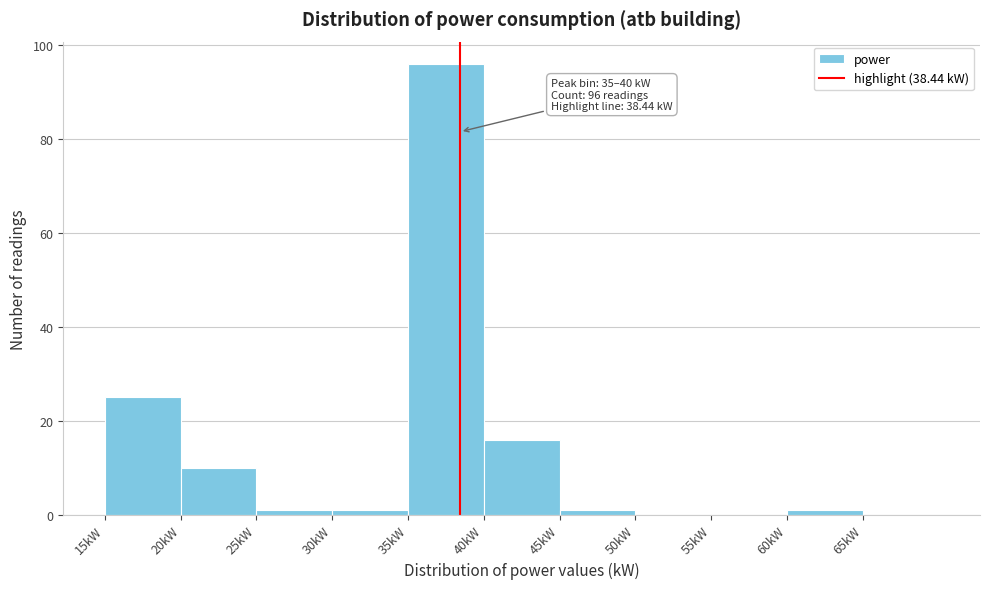

Which range on the x-axis has the tallest bar?

35 to 40